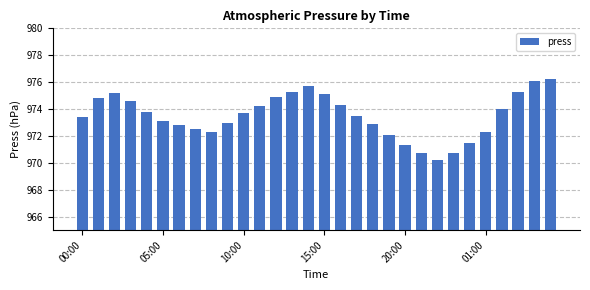

Reading left to right, list all the values displayed in this chart.

973.4	974.8	975.2	974.6	973.8	973.1	972.8	972.5	972.3	973.0	973.7	974.2	974.9	975.3	975.7	975.1	974.3	973.5	972.9	972.1	971.3	970.7	970.2	970.7	971.5	972.3	974.0	975.3	976.1	976.2